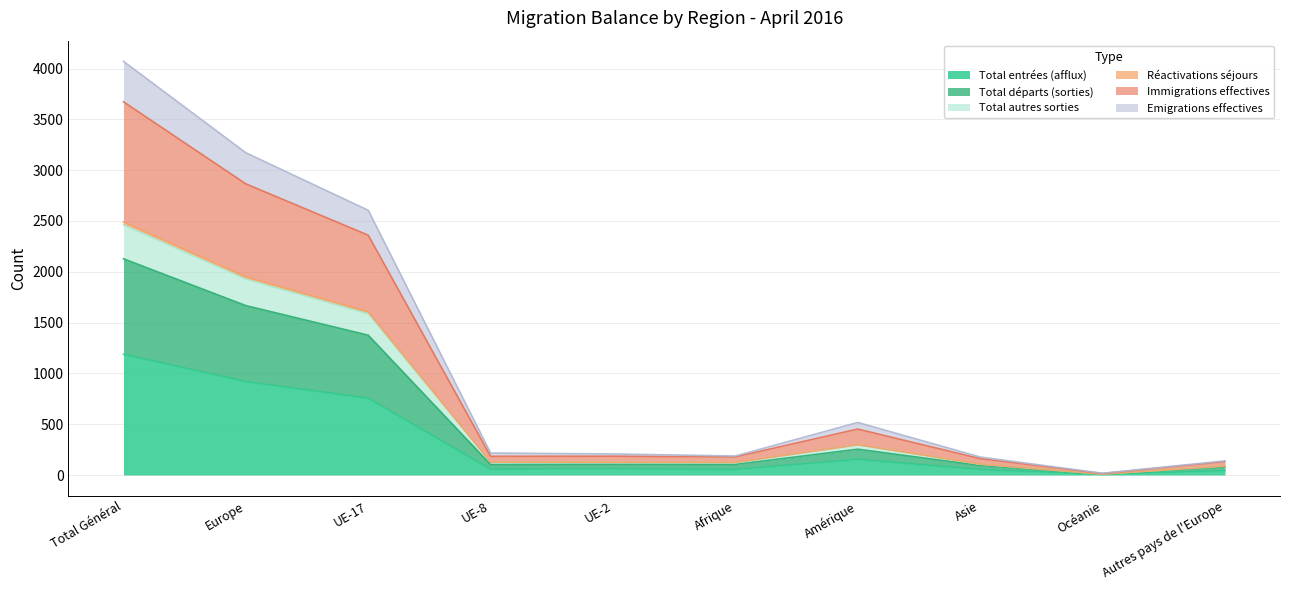

True or false: Immigrations effectives and Total entrées (afflux) intersect in this chart.

False